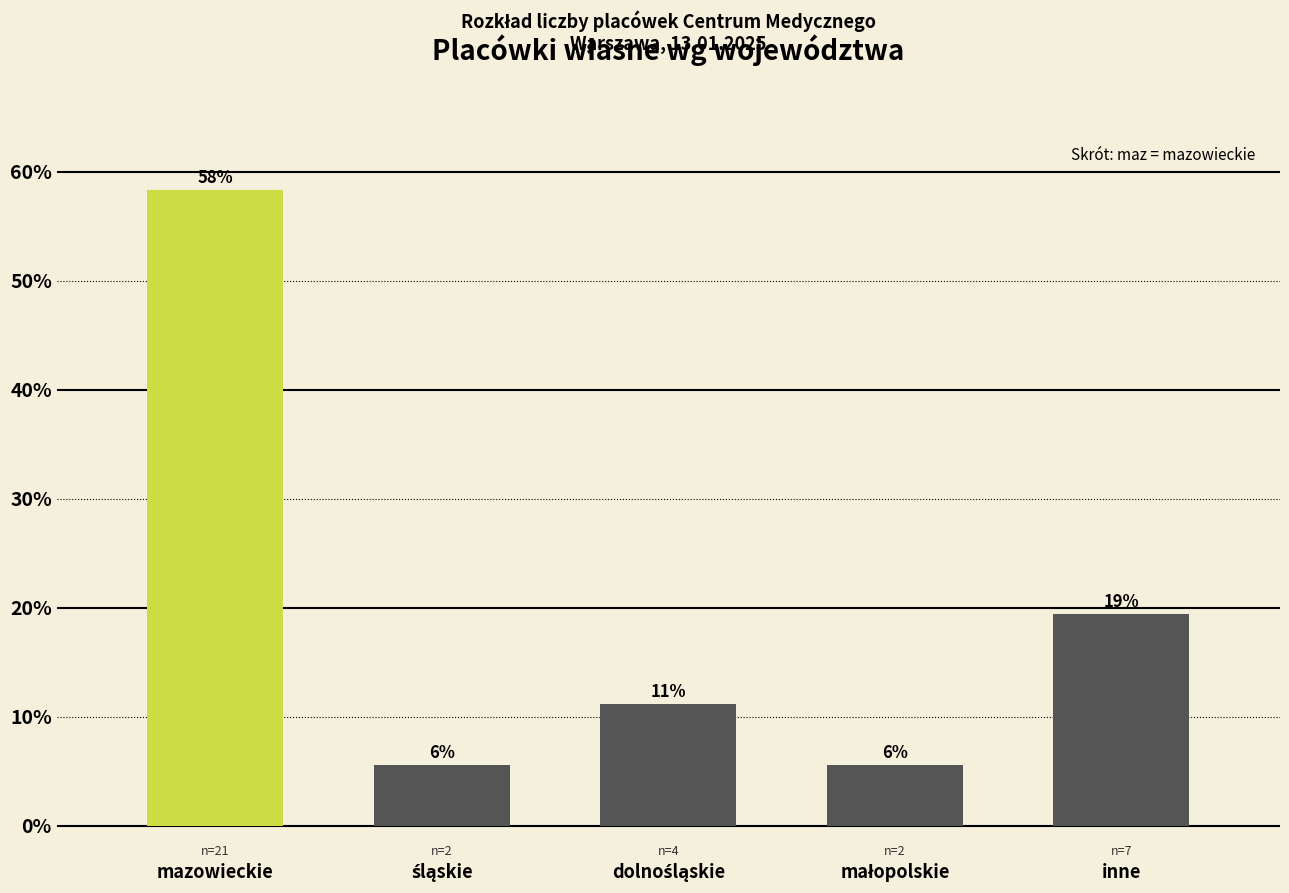

Are the bars horizontal?

No